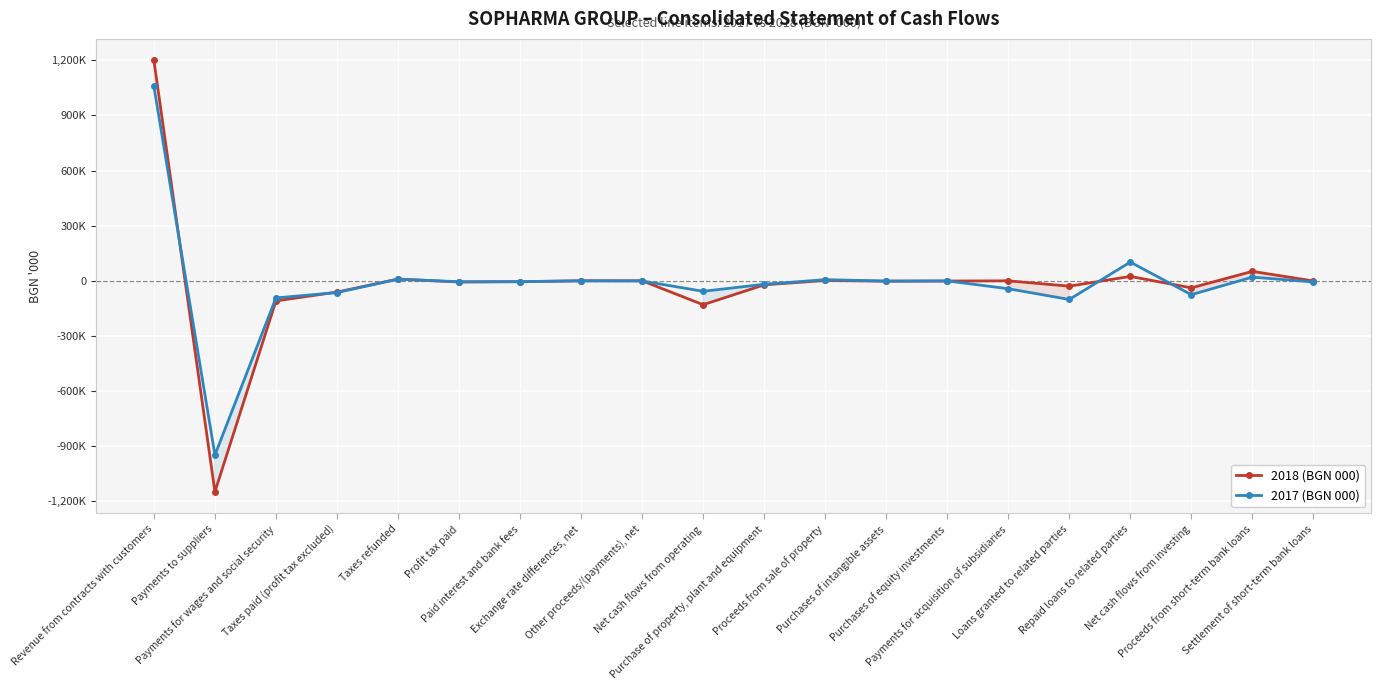

List the labels in order of 2017 (BGN 000) value, largest first.

Revenue from contracts with customers, Repaid loans to related parties, Proceeds from short-term bank loans, Taxes refunded, Proceeds from sale of property, Exchange rate differences, net, Purchases of equity investments, Other proceeds/(payments), net, Purchases of intangible assets, Paid interest and bank fees, Profit tax paid, Settlement of short-term bank loans, Purchase of property, plant and equipment, Payments for acquisition of subsidiaries, Net cash flows from operating, Taxes paid (profit tax excluded), Net cash flows from investing, Payments for wages and social security, Loans granted to related parties, Payments to suppliers